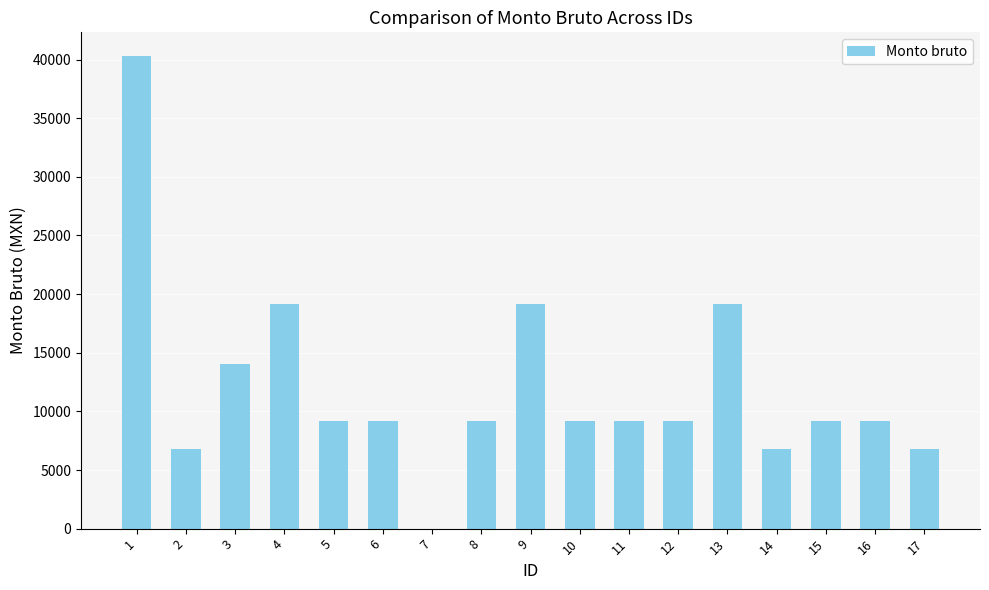

The value at 13 is 31472.7. True or false?

False